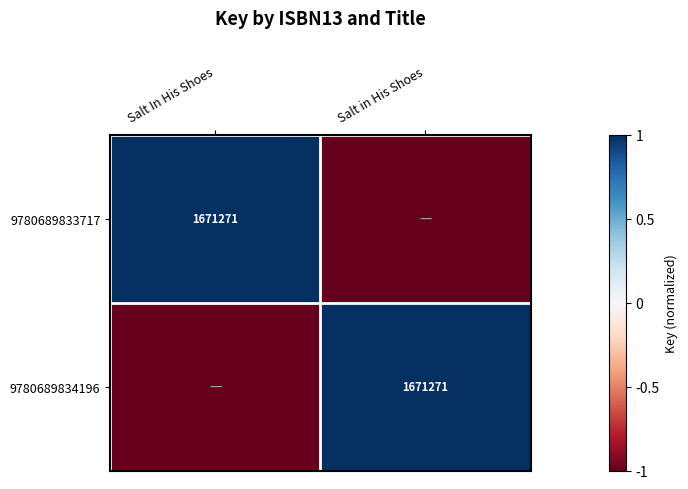

The value of 9780689833717 at Salt In His Shoes is 2743777. True or false?

False